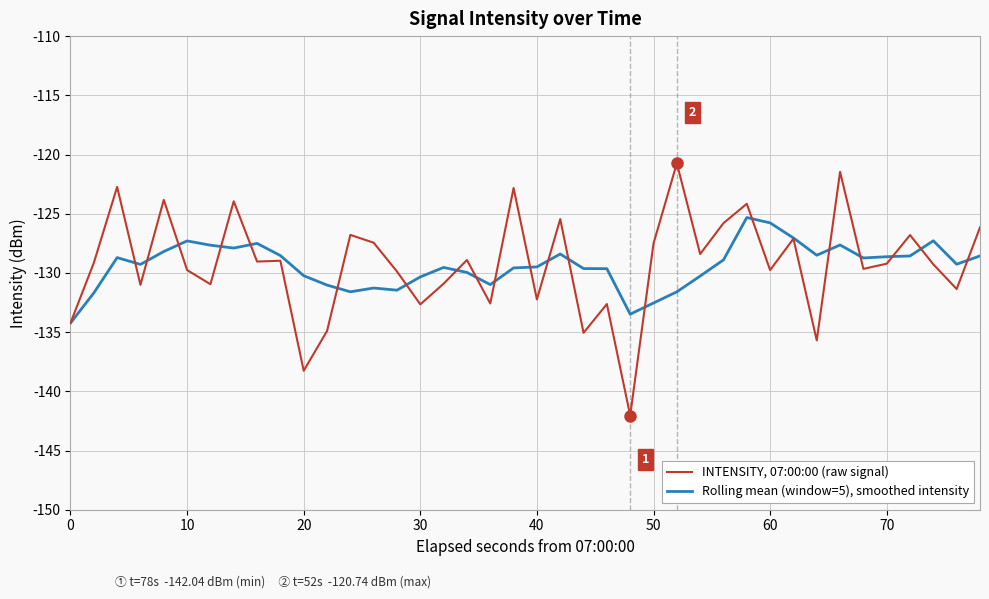

What is the sum of all Rolling mean (window=5), smoothed intensity values?

-5176.3